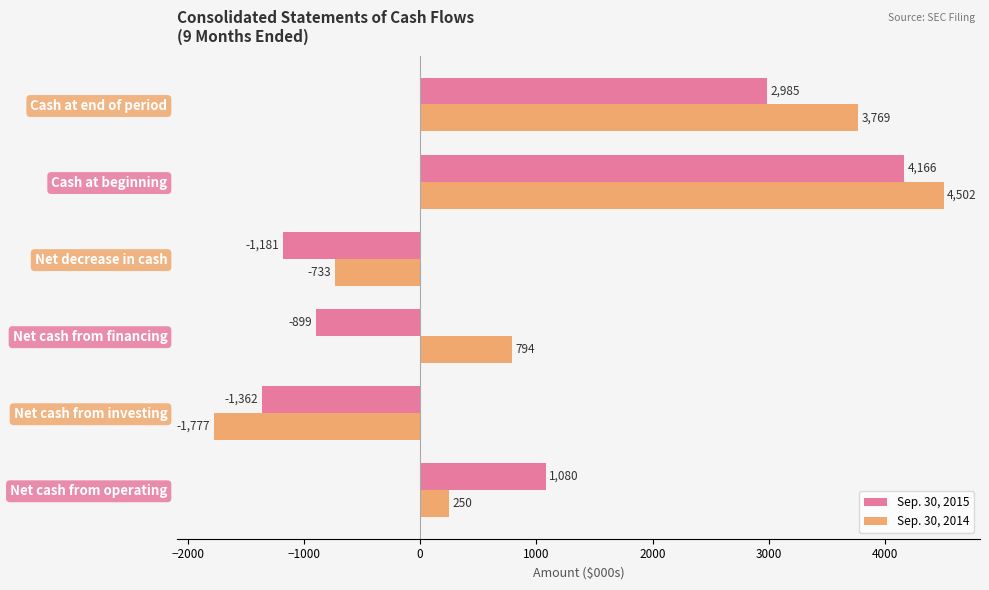

What is the greatest value displayed?

4502